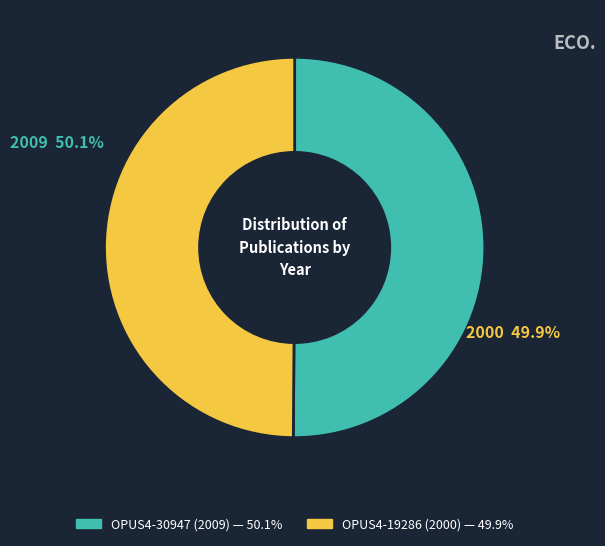

Combined, what portion of the pie is OPUS4-19286 (2000) and OPUS4-30947 (2009)?

100.0%